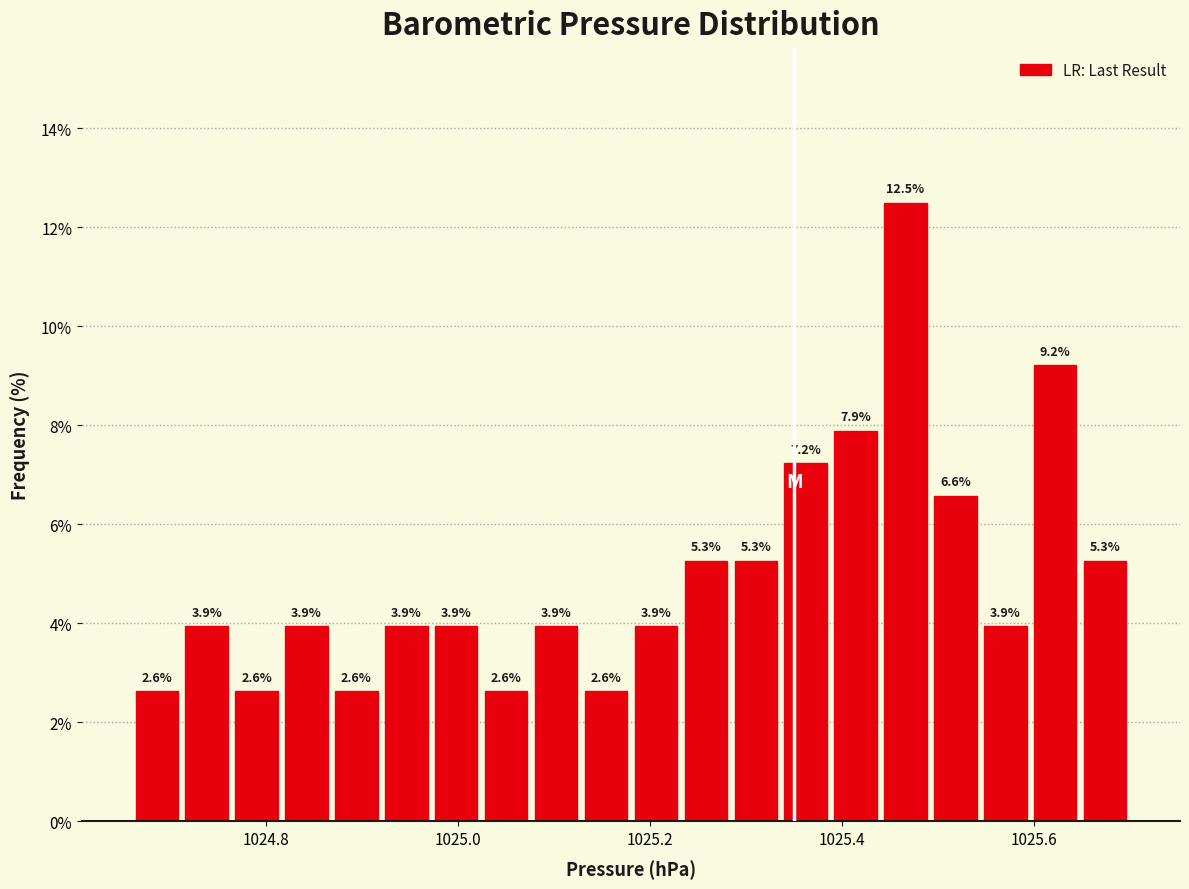

Around what value on the x-axis is the tallest bar? Give the approximate position of its centre, as read against the axis.

1025.46